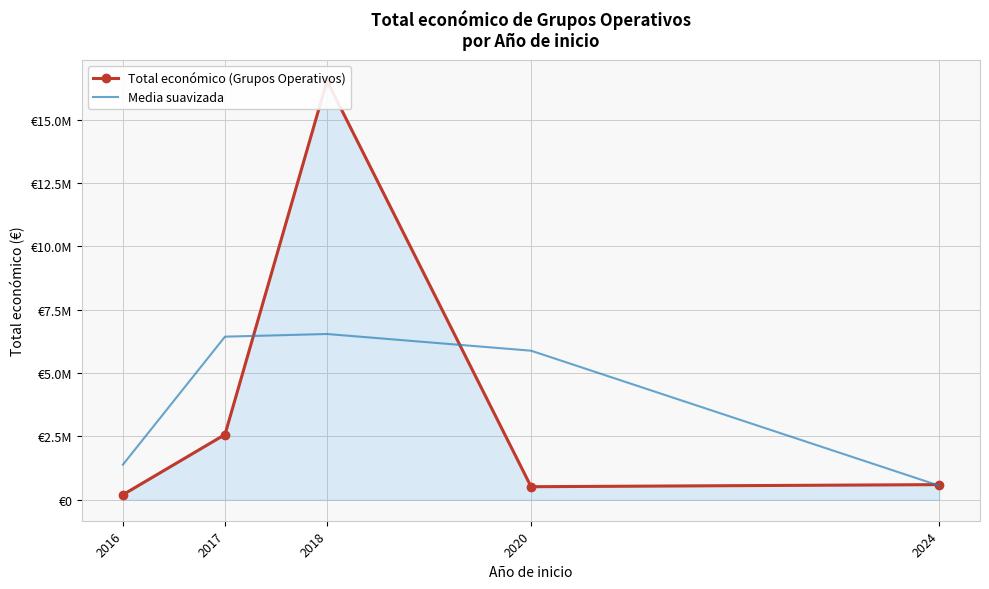

What is the difference between the highest and lowest values at 2018?

9990556.3